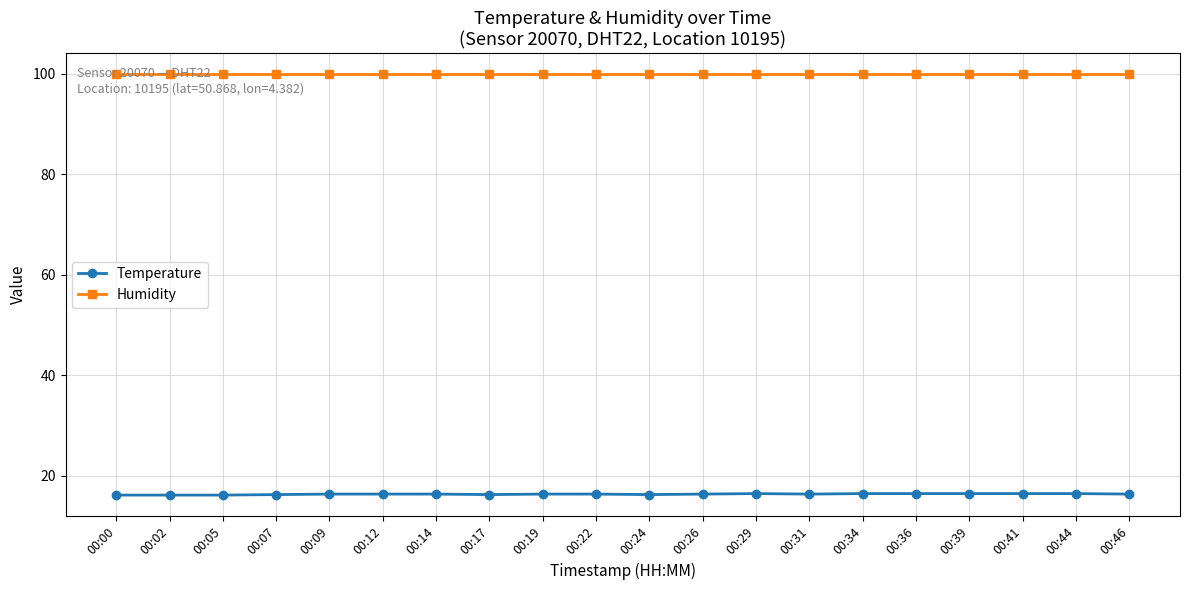

What are all the series names shown in the legend?

Temperature, Humidity